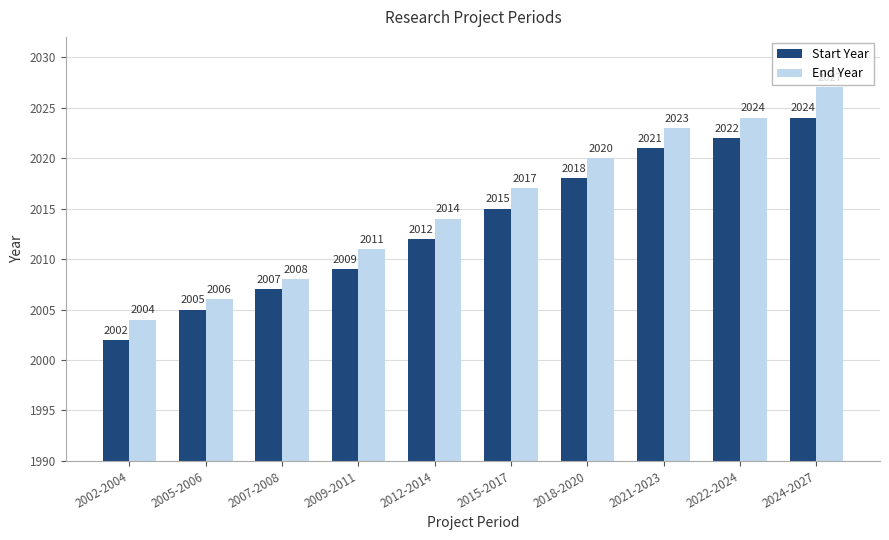

How many series are shown in this chart?

2